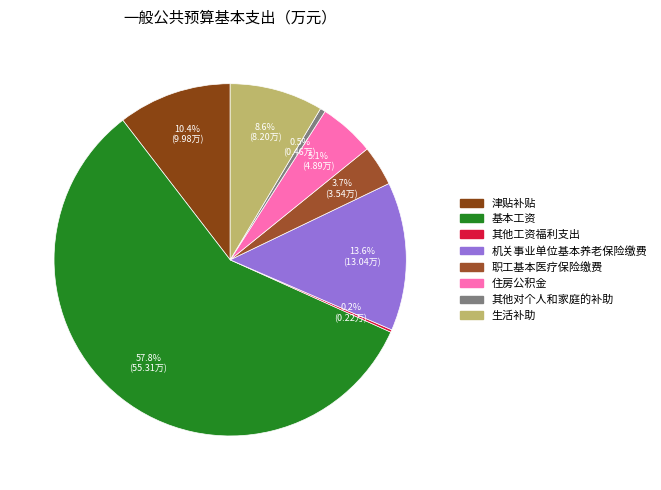

What is the change in value from 机关事业单位基本养老保险缴费 to 住房公积金?

-8.1